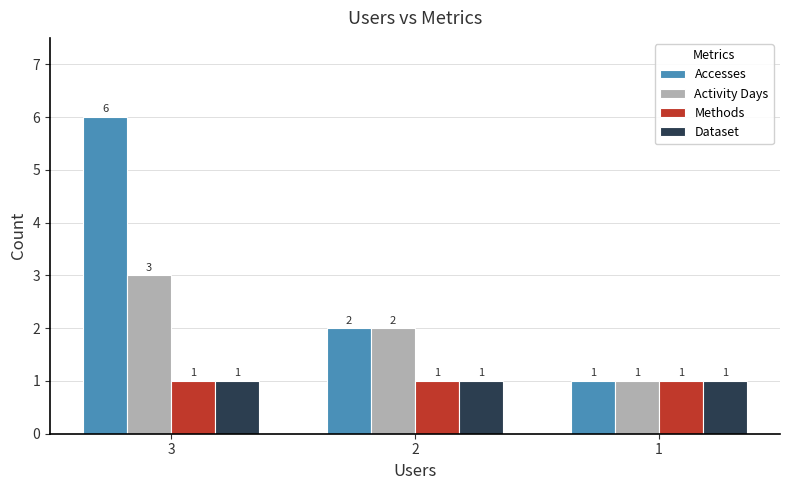

Read the Activity Days value at 3.

3